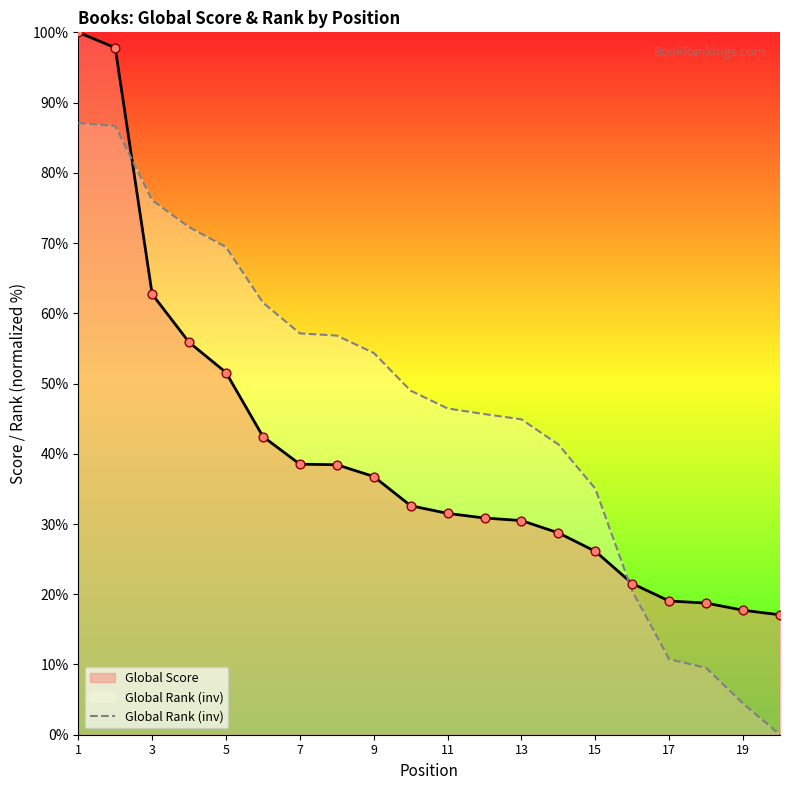

What is the spread (max minus min) of values at 9?

17.6